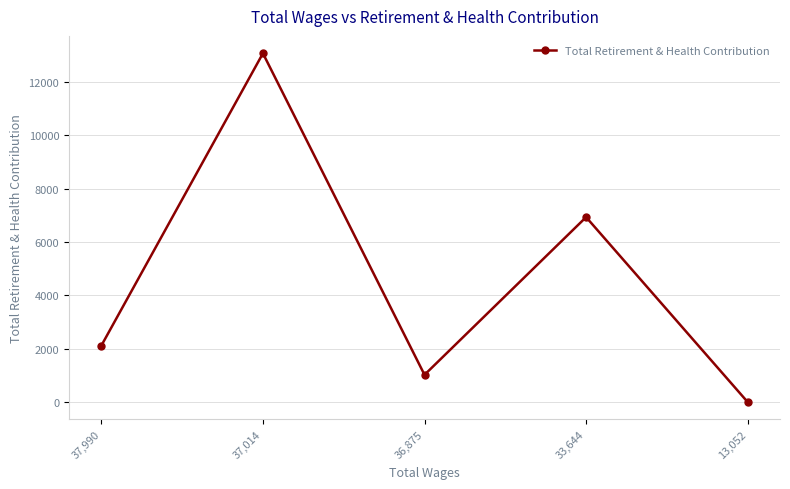

What is the value of the 4th point from the left?

6927.6